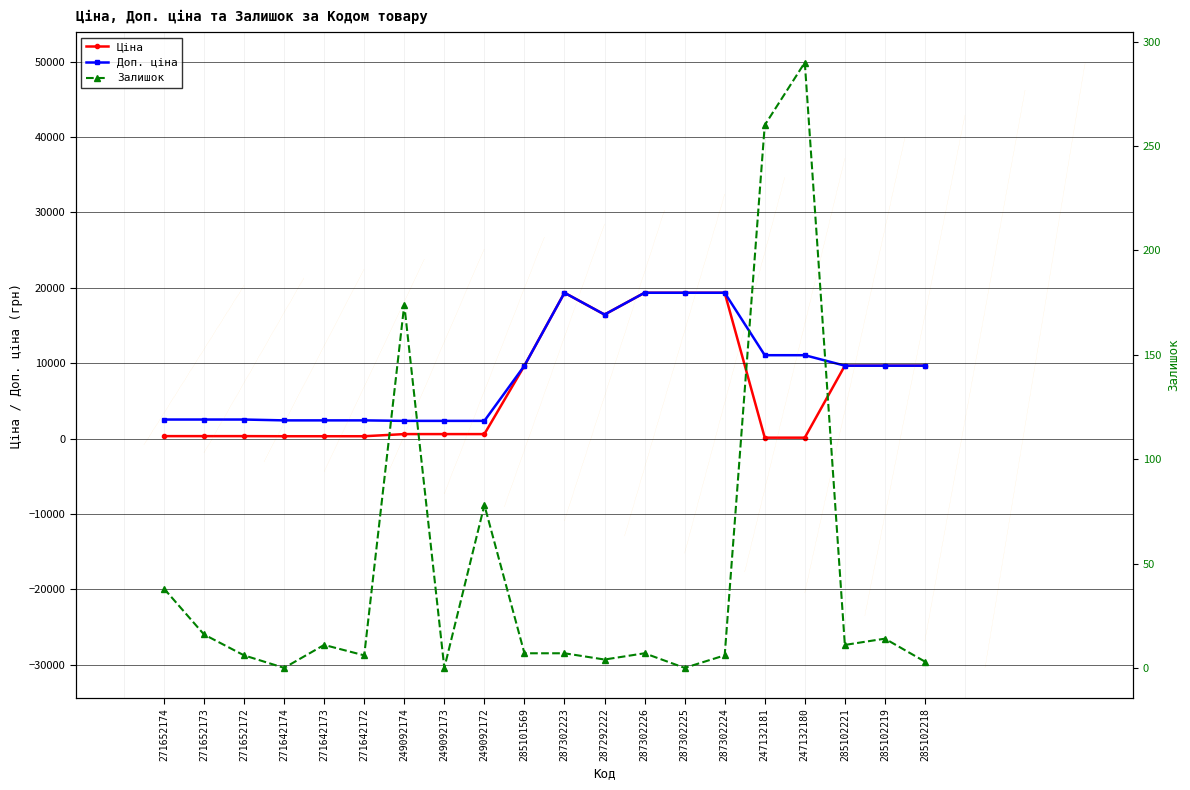

The Залишок series shows 260.0 at 247132181. True or false?

True